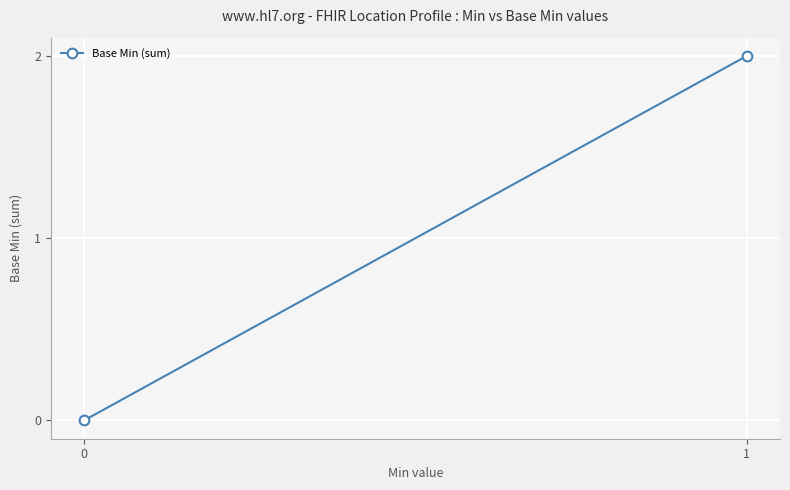

What is the change in value from 0 to 1?

+2